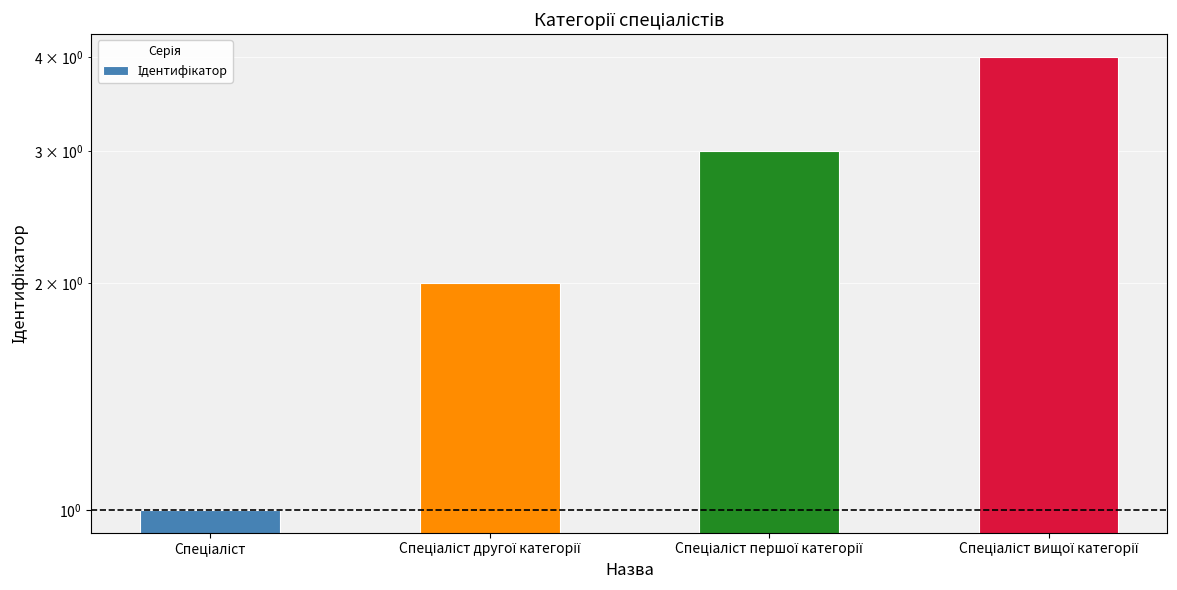

List the labels in order of value, smallest first.

Спеціаліст, Спеціаліст другої категорії, Спеціаліст першої категорії, Спеціаліст вищої категорії